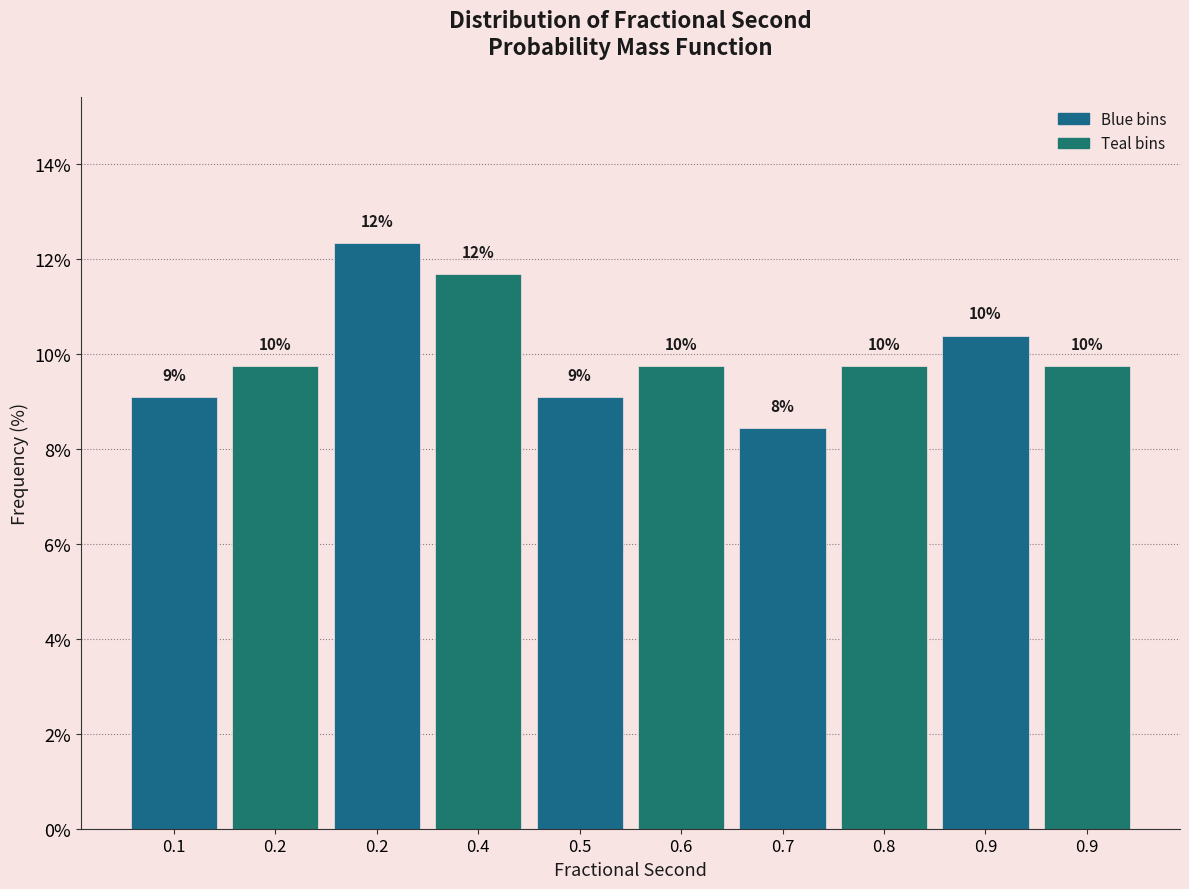

Are the bars horizontal?

No